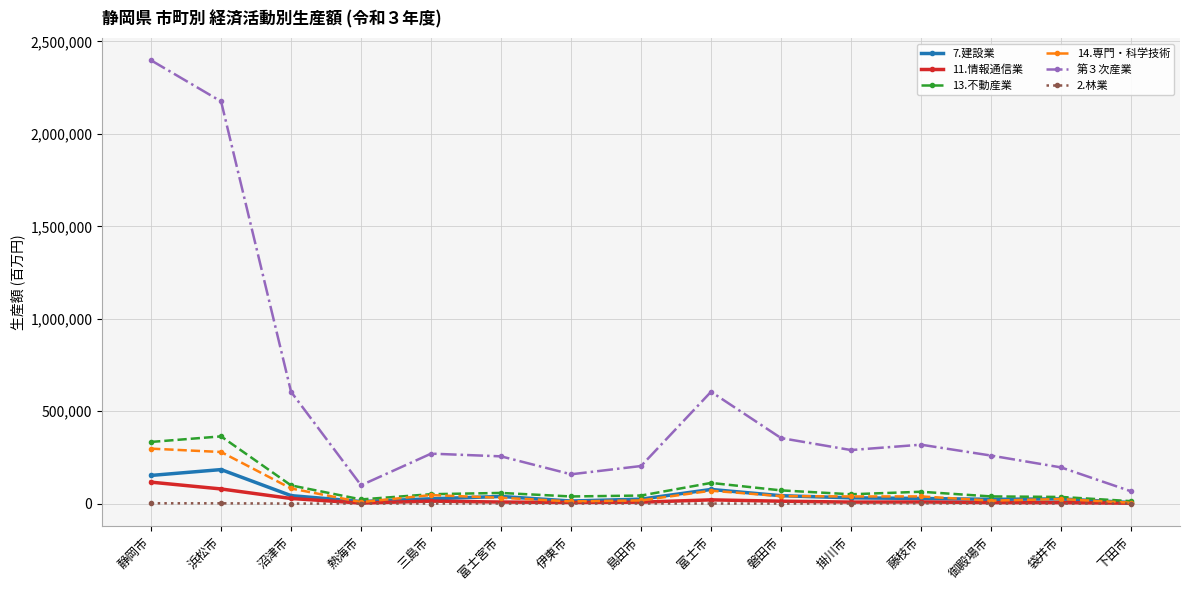

At which category does 7.建設業 reach its first local peak?

浜松市